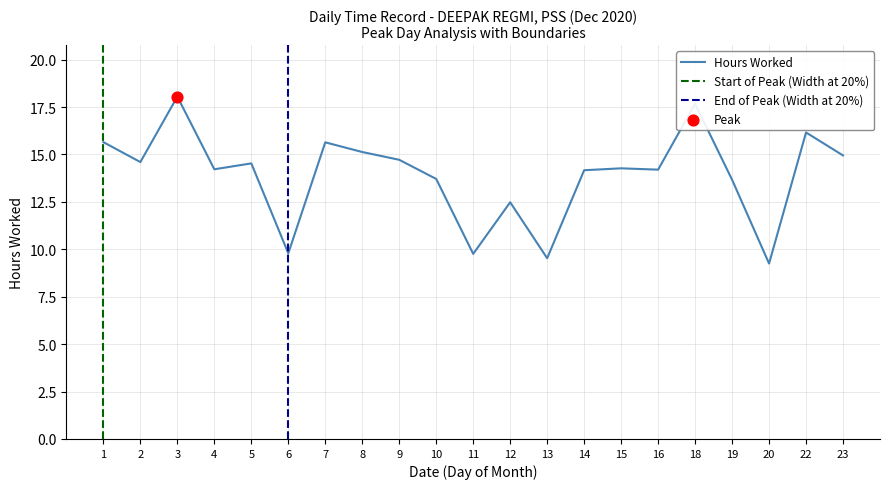

What is the change in value from 1 to 9?

-0.9